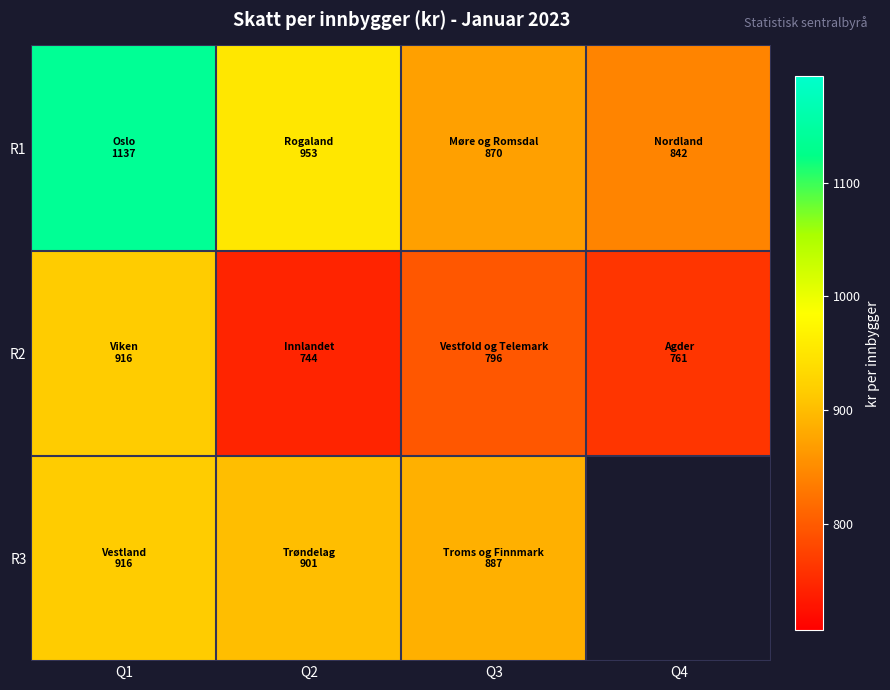

How many values in the R3 series are below 901?

1